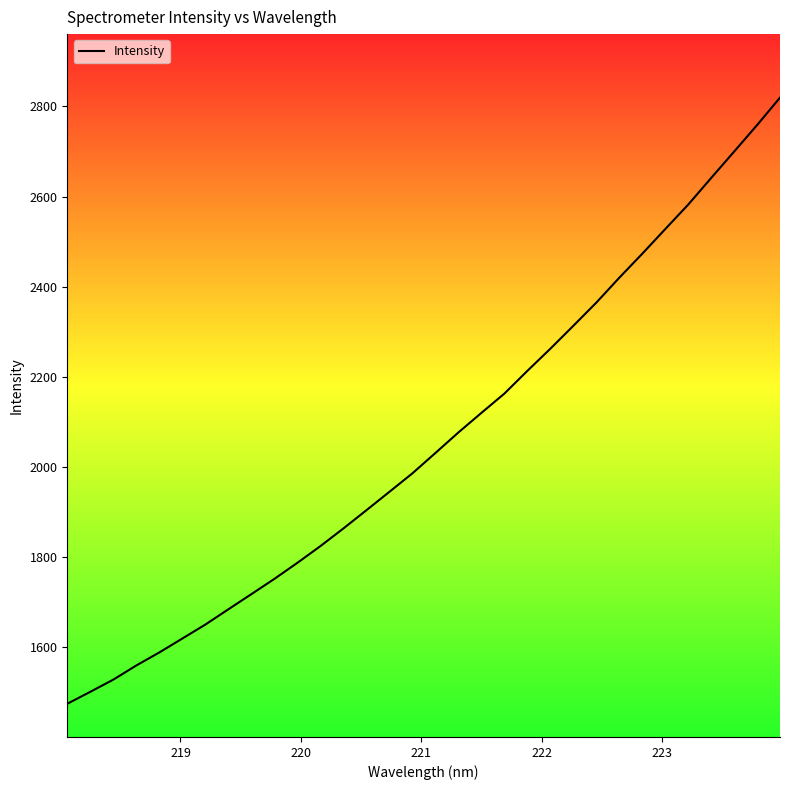

What is the minimum value shown in the chart?

1474.1